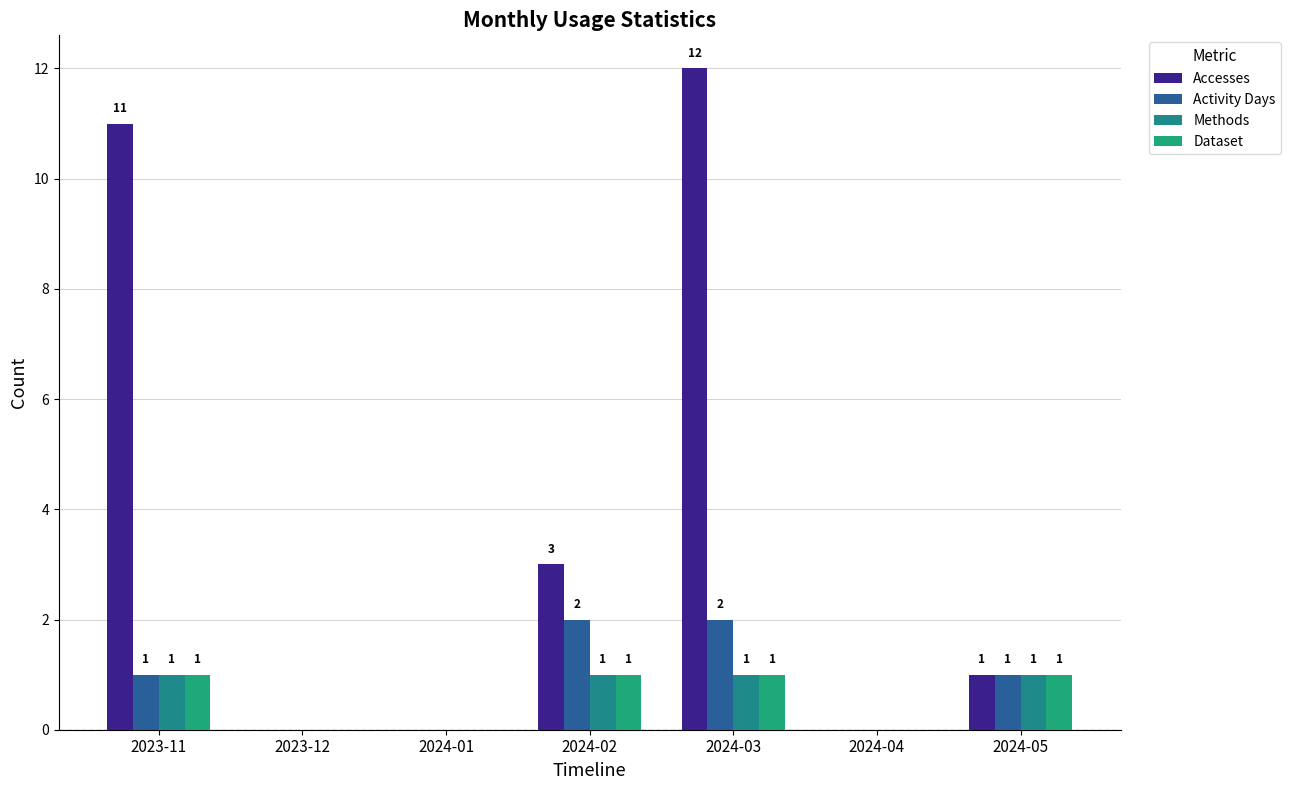

How many groups of bars are there?

7